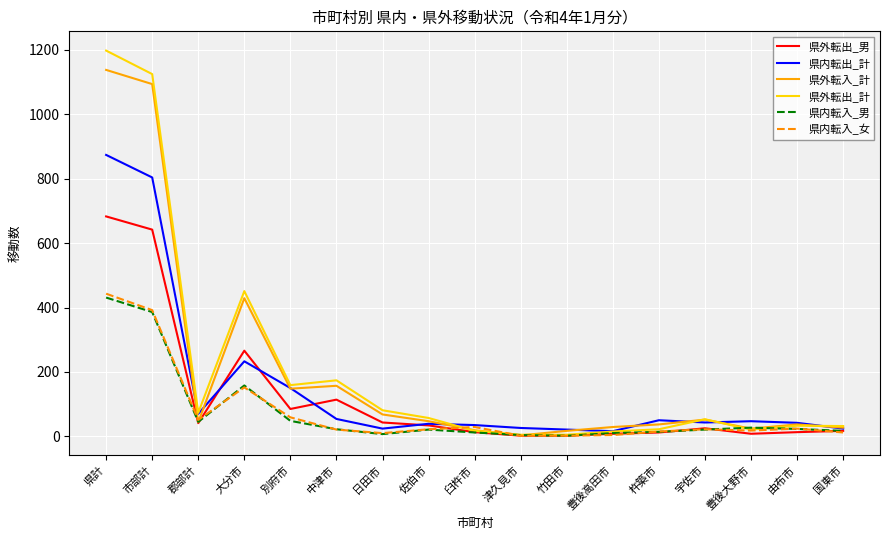

Where does the 県内転出_計 series first go above 43?

県計